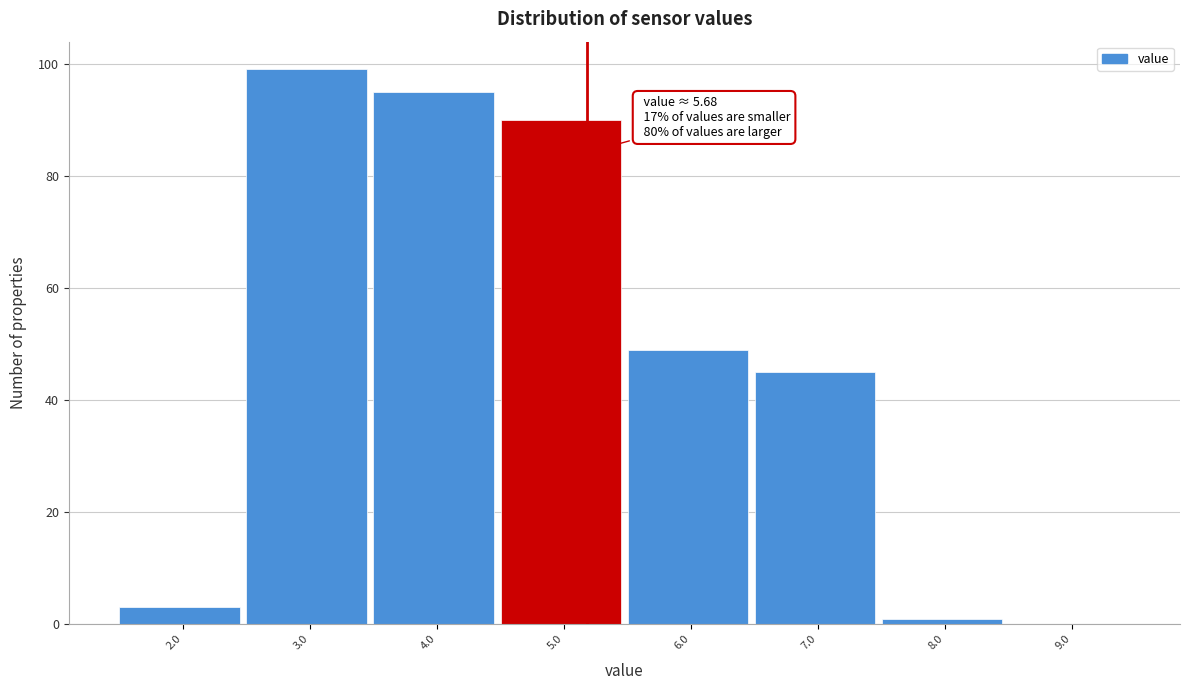

Reading left to right, what are all the values shown in this chart?

2.0=3	3.0=99	4.0=95	5.0=90	6.0=49	7.0=45	8.0=1	9.0=0